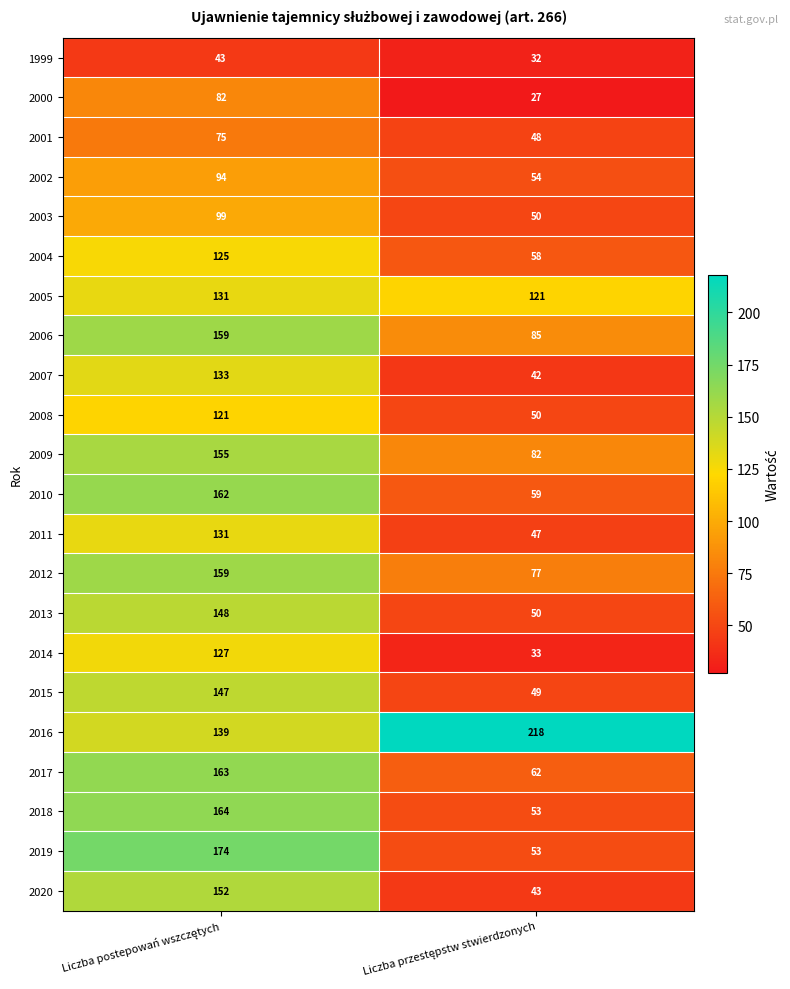

At how many categories does at least one series exceed 100?

2